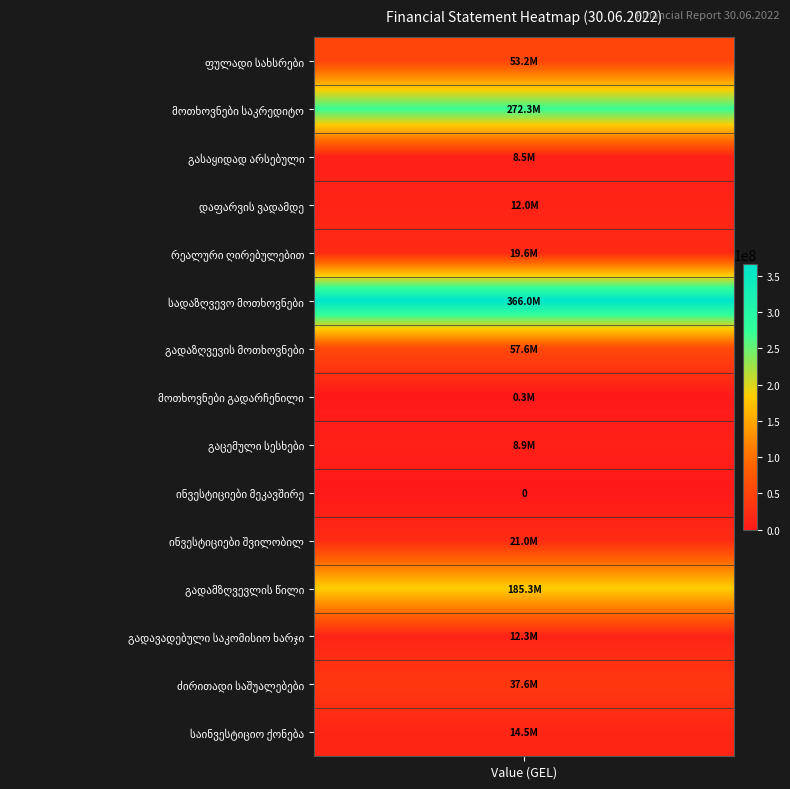

What is the difference between the დაფარვის ვადამდე values at მოთხოვნები საკრედიტო and ფულადი სახსრები?

11989151.2